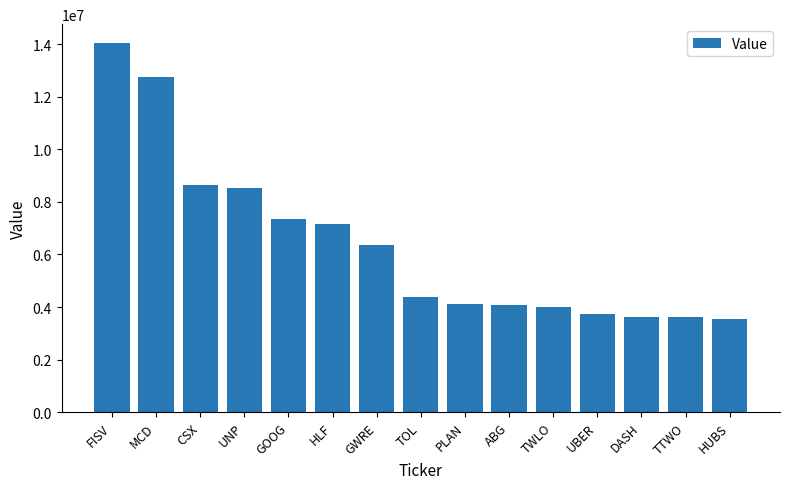

What value does the data have at GOOG, to the nearest 100?

7358000